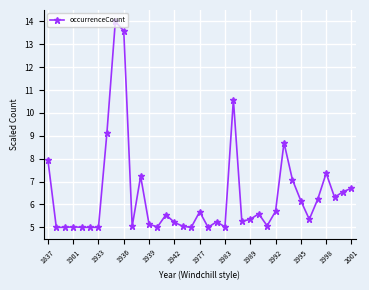

What is the minimum value shown in the chart?

5.0